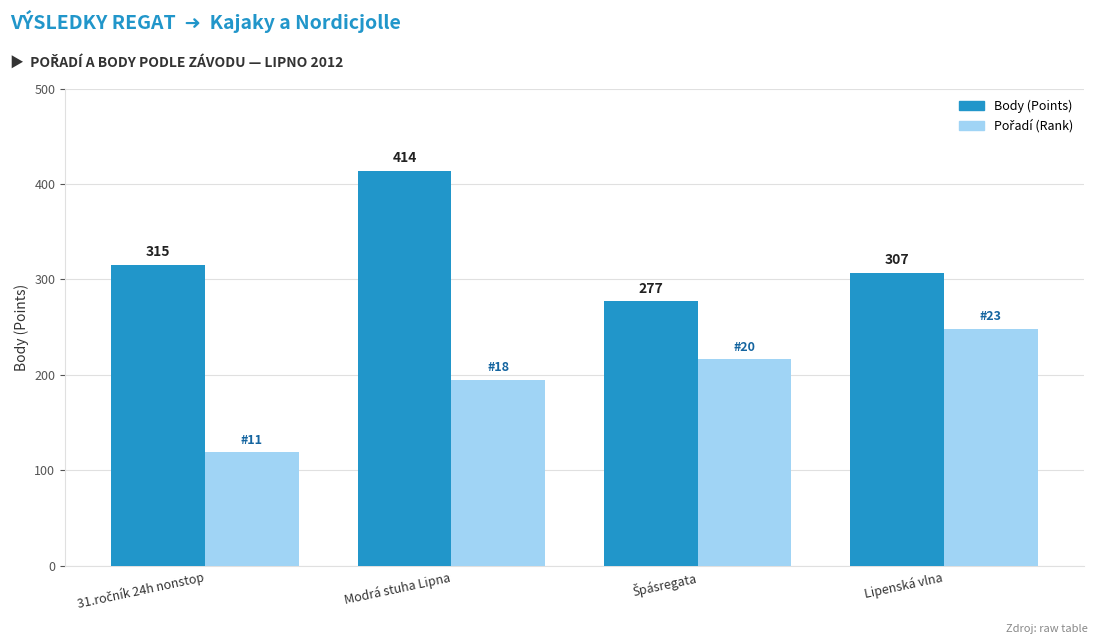

What is the greatest value displayed?

414.0